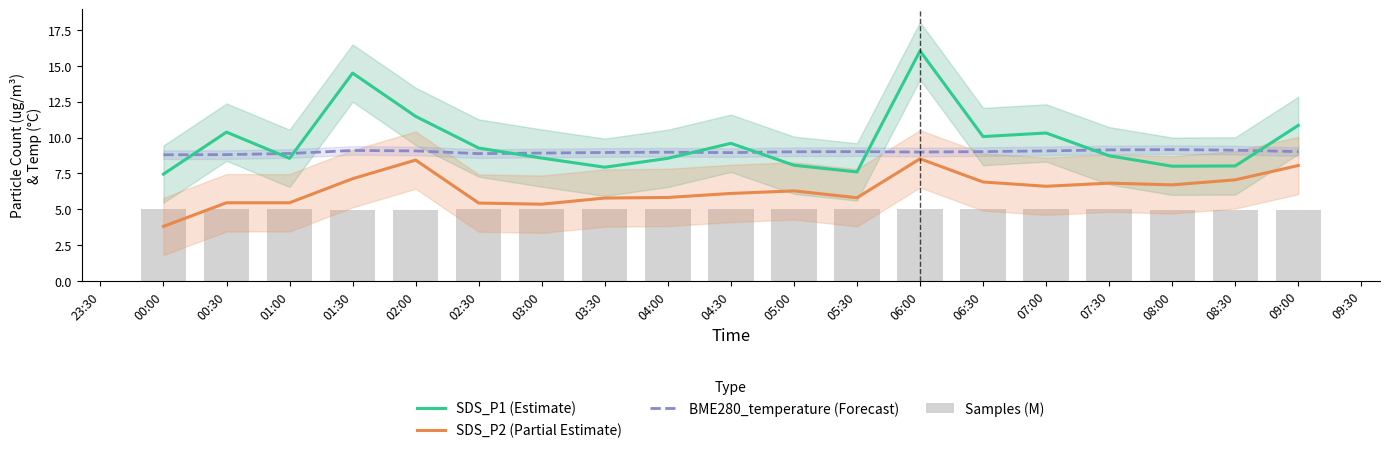

How many groups of bars are there?

19